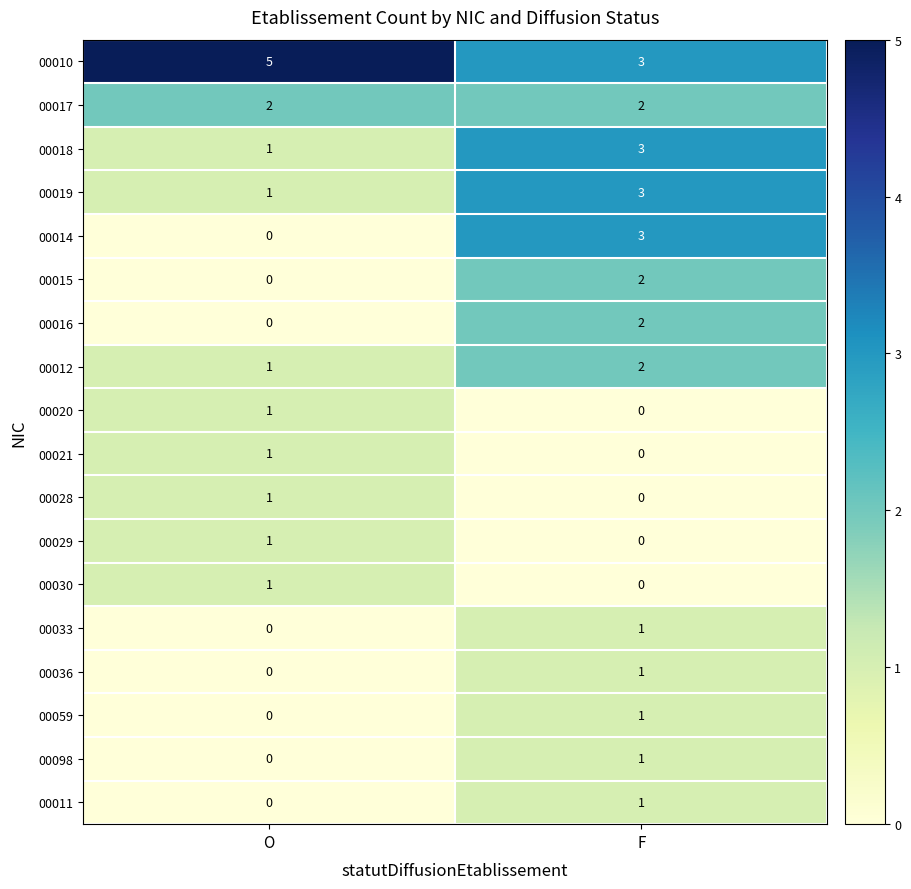

At which label is 00033 closest to 0?

O